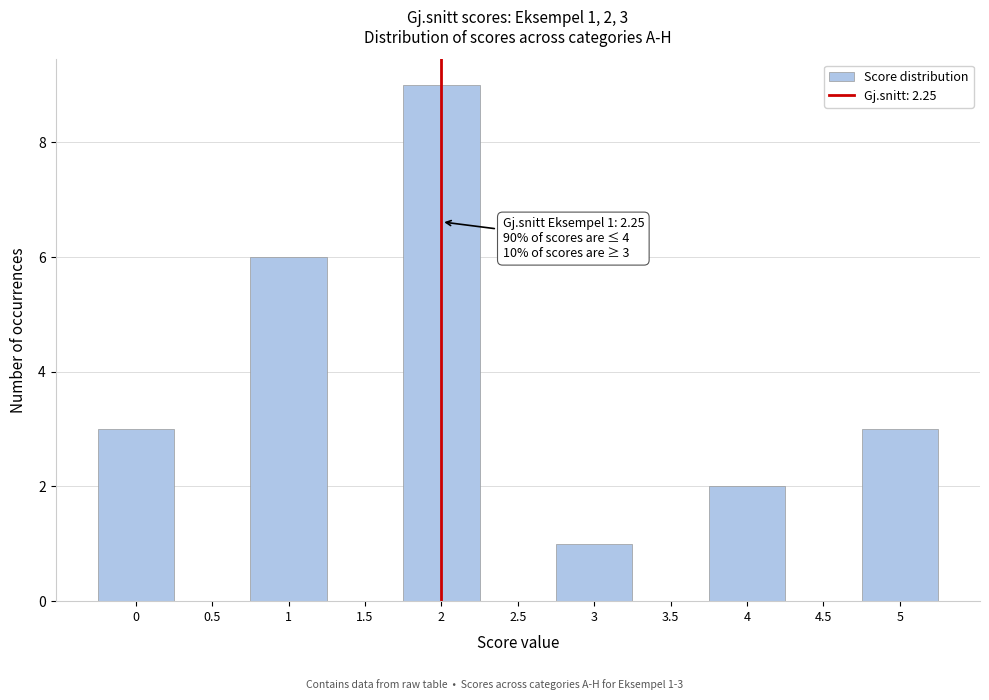

Reading right to left, extract all data points from this chart.

5=3	4.5=0	4=2	3.5=0	3=1	2.5=0	2=9	1.5=0	1=6	0.5=0	0=3